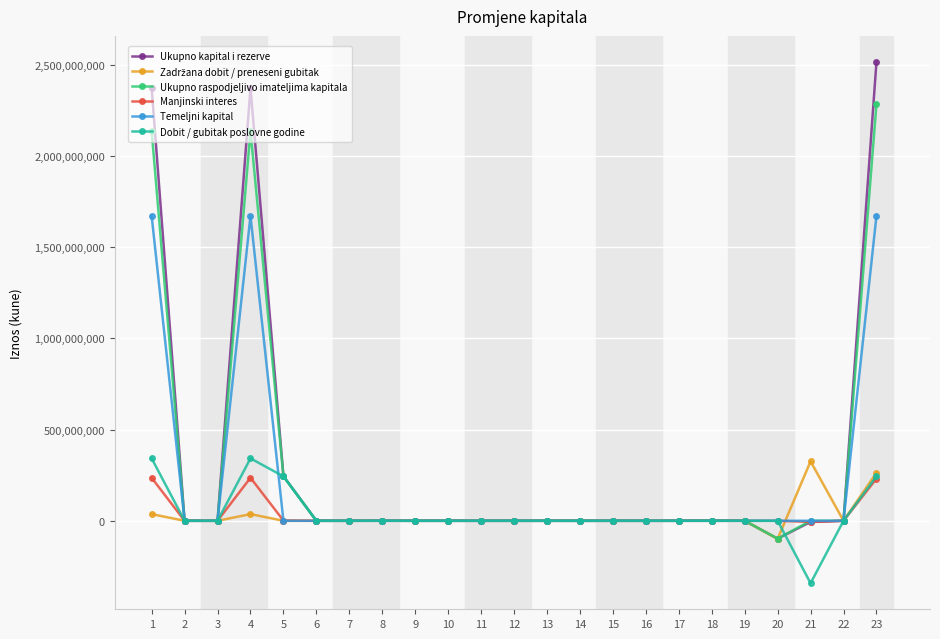

At which category is the sum across all series the highest?

23